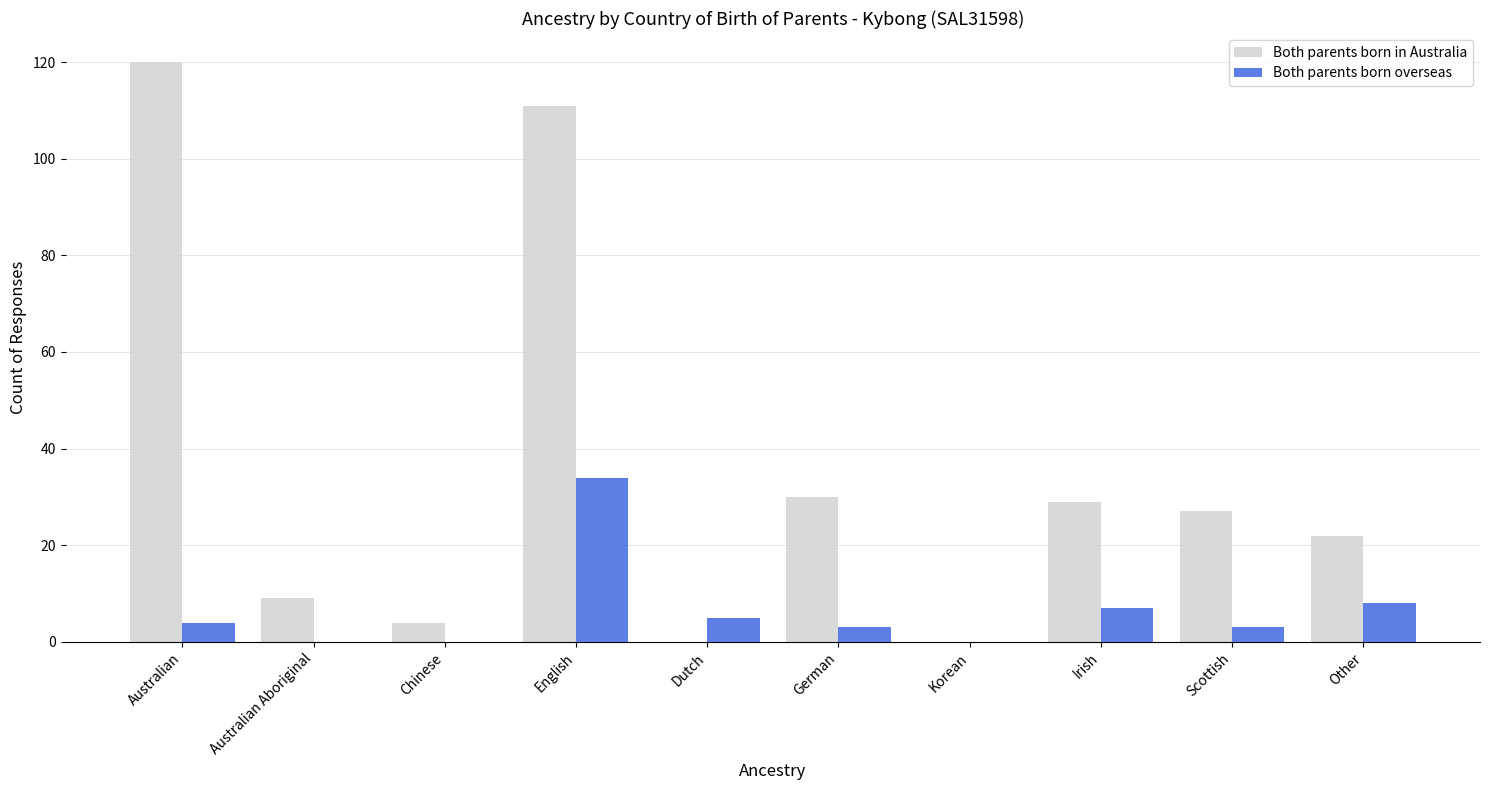

Which series has the largest range (max minus min)?

Both parents born in Australia